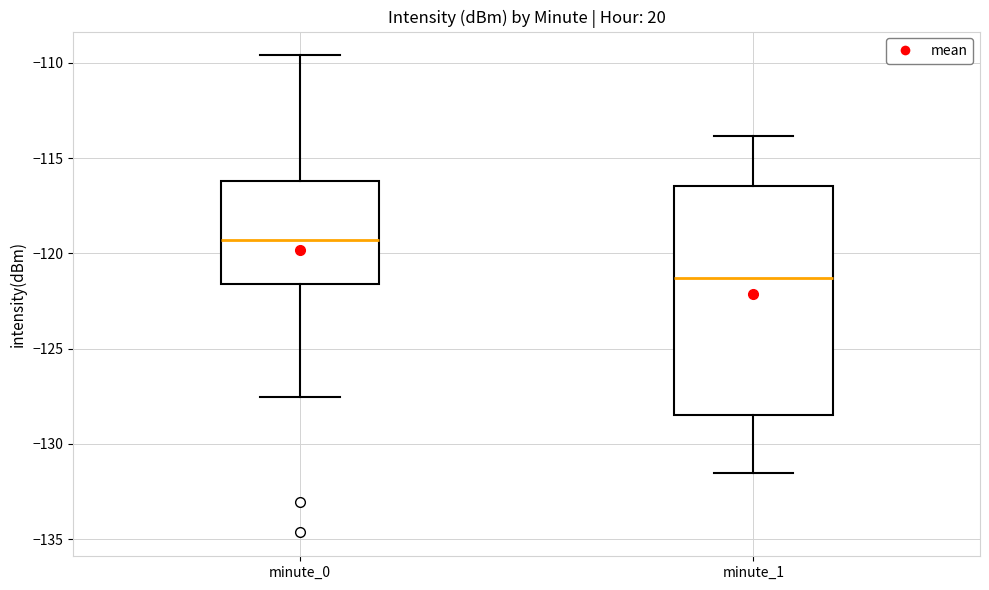

Comparing the boxes themselves (not the whiskers), which one is the tallest?

minute_1